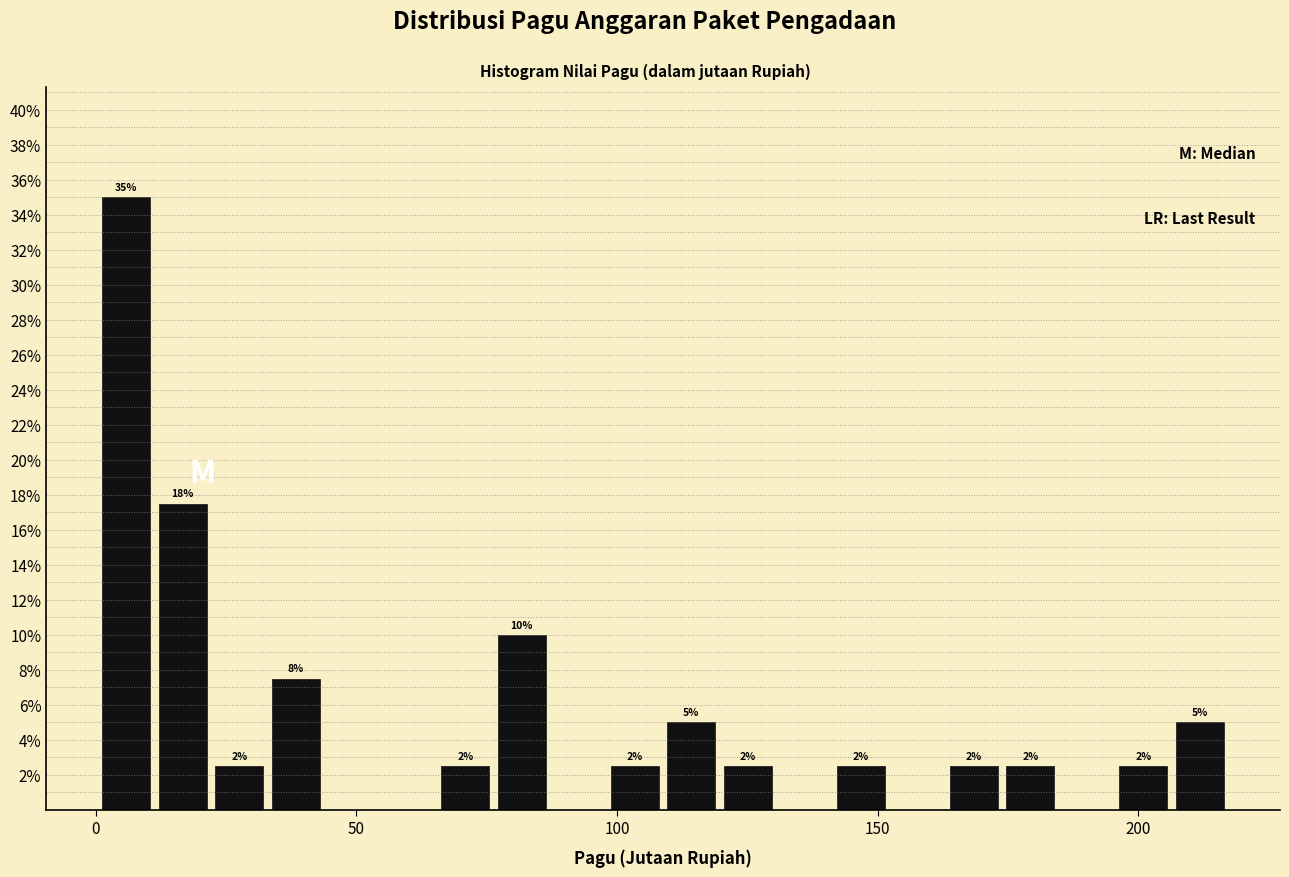

Read against the x-axis, roughly where is the centre of the tallest bar?

5